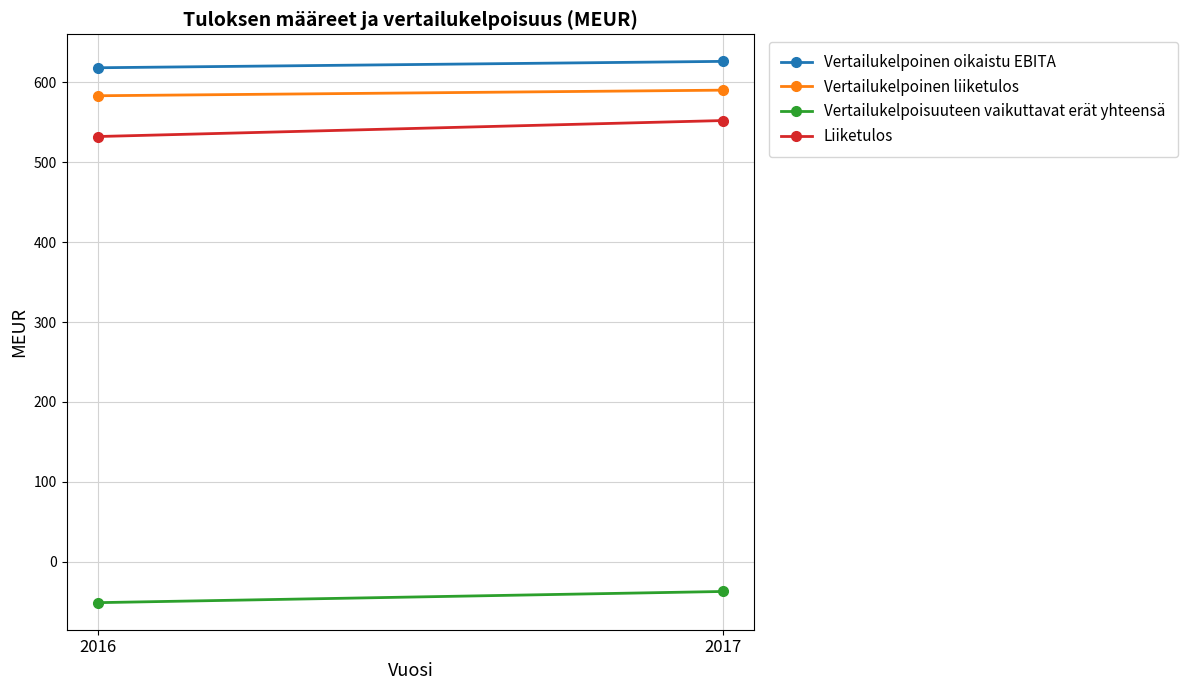

What is the sum of the Vertailukelpoinen liiketulos values at 2016 and 2017?

1173